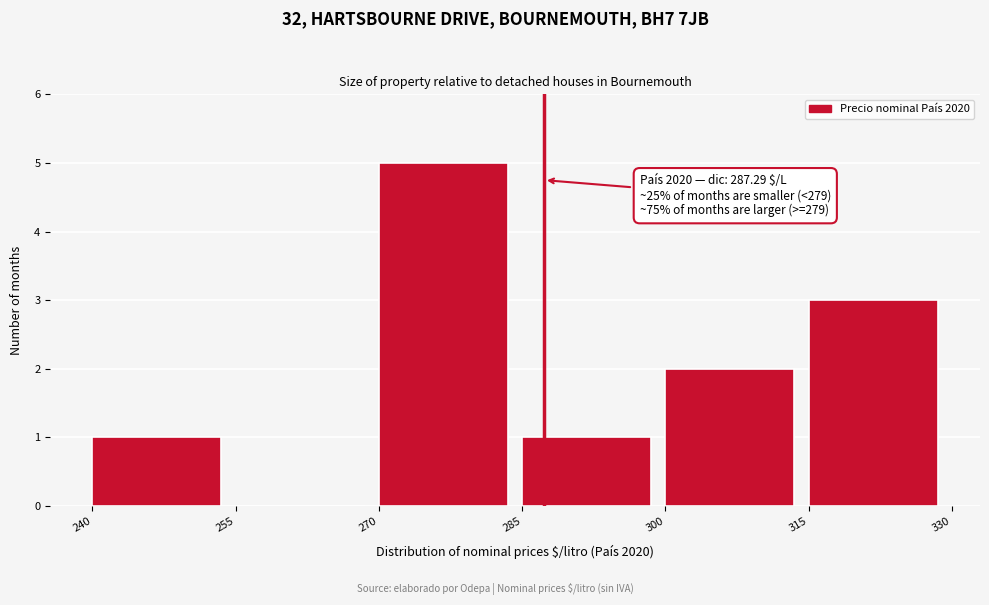

Which range on the x-axis has the tallest bar?

270 to 285